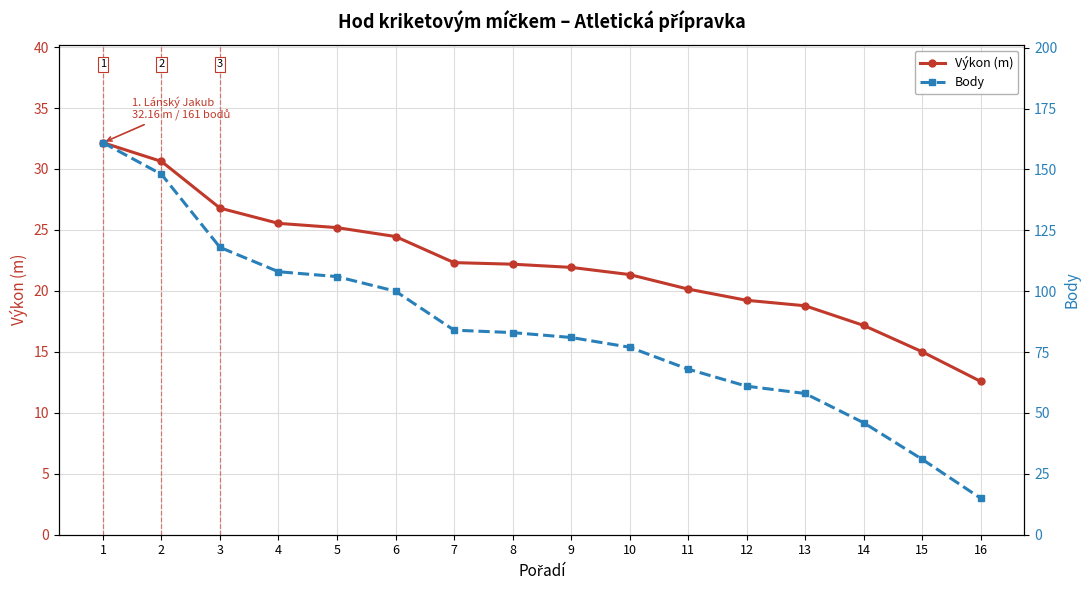

The value of Body at 5 is 106.0. True or false?

True